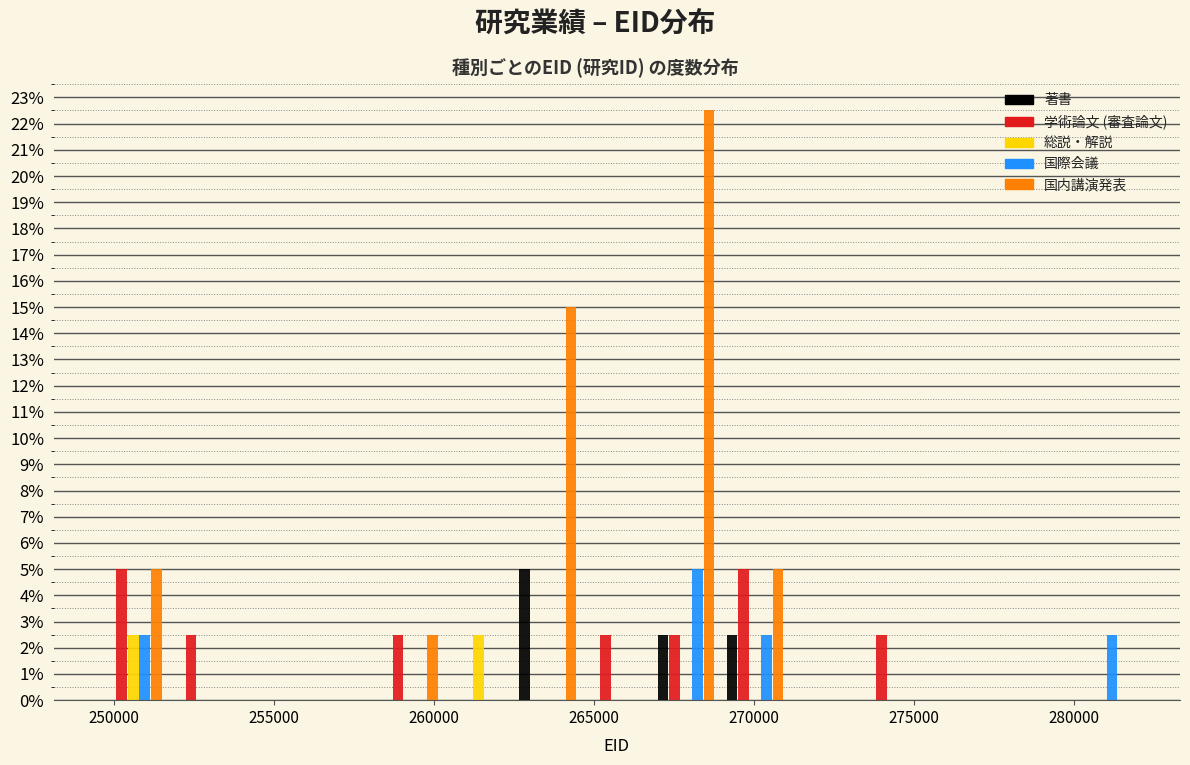

Reading left to right, transcribe this chart: for each range on the x-axis, give the height of each series' bar. Neither the bar edges nor the heights are printed on the chart, so give them approximately, as read against the axes.

249500 to 251500: 著書=0	学術論文 (審査論文)=5.0	総説・解説=2.5	国際会議=2.5	国内講演発表=5.0
251500 to 254000: 著書=0	学術論文 (審査論文)=2.5	総説・解説=0	国際会議=0	国内講演発表=0
254000 to 256000: 著書=0	学術論文 (審査論文)=0	総説・解説=0	国際会議=0	国内講演発表=0
256000 to 258000: 著書=0	学術論文 (審査論文)=0	総説・解説=0	国際会議=0	国内講演発表=0
258000 to 260500: 著書=0	学術論文 (審査論文)=2.5	総説・解説=0	国際会議=0	国内講演発表=2.5
260500 to 262500: 著書=0	学術論文 (審査論文)=0	総説・解説=2.5	国際会議=0	国内講演発表=0
262500 to 264500: 著書=5.0	学術論文 (審査論文)=0	総説・解説=0	国際会議=0	国内講演発表=15.0
264500 to 267000: 著書=0	学術論文 (審査論文)=2.5	総説・解説=0	国際会議=0	国内講演発表=0
267000 to 269000: 著書=2.5	学術論文 (審査論文)=2.5	総説・解説=0	国際会議=5.0	国内講演発表=22.5
269000 to 271000: 著書=2.5	学術論文 (審査論文)=5.0	総説・解説=0	国際会議=2.5	国内講演発表=5.0
271000 to 273500: 著書=0	学術論文 (審査論文)=0	総説・解説=0	国際会議=0	国内講演発表=0
273500 to 275500: 著書=0	学術論文 (審査論文)=2.5	総説・解説=0	国際会議=0	国内講演発表=0
275500 to 277500: 著書=0	学術論文 (審査論文)=0	総説・解説=0	国際会議=0	国内講演発表=0
277500 to 280000: 著書=0	学術論文 (審査論文)=0	総説・解説=0	国際会議=0	国内講演発表=0
280000 to 282000: 著書=0	学術論文 (審査論文)=0	総説・解説=0	国際会議=2.5	国内講演発表=0